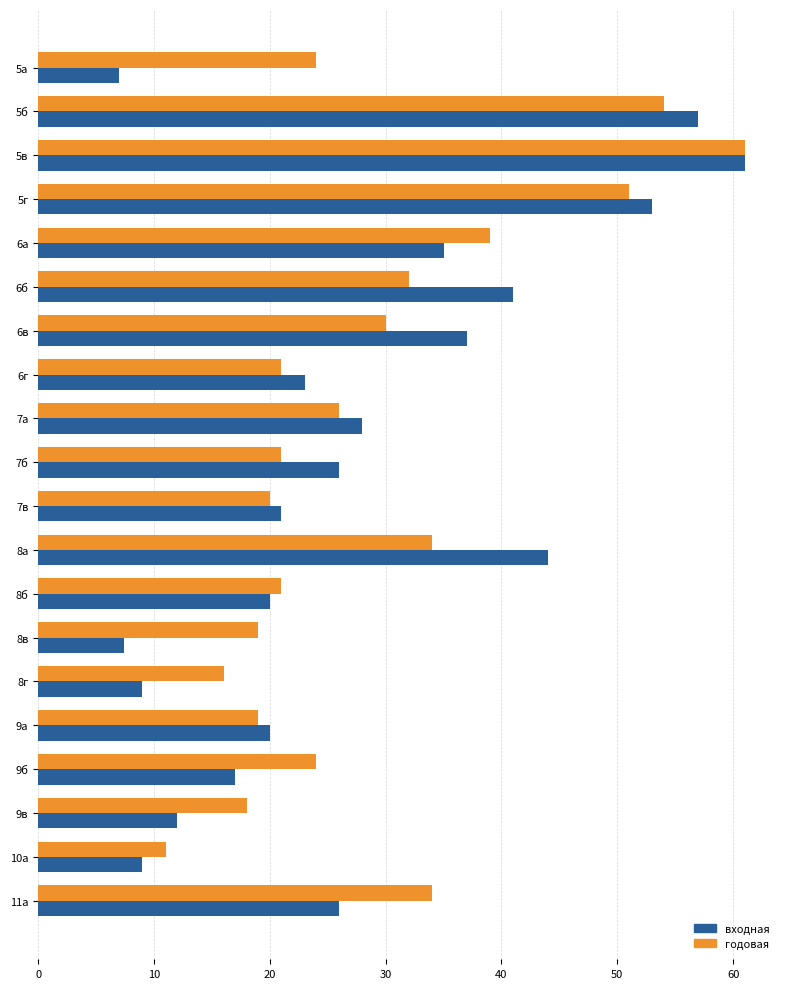

Rank the series at 8а from highest to lowest value.

входная, годовая